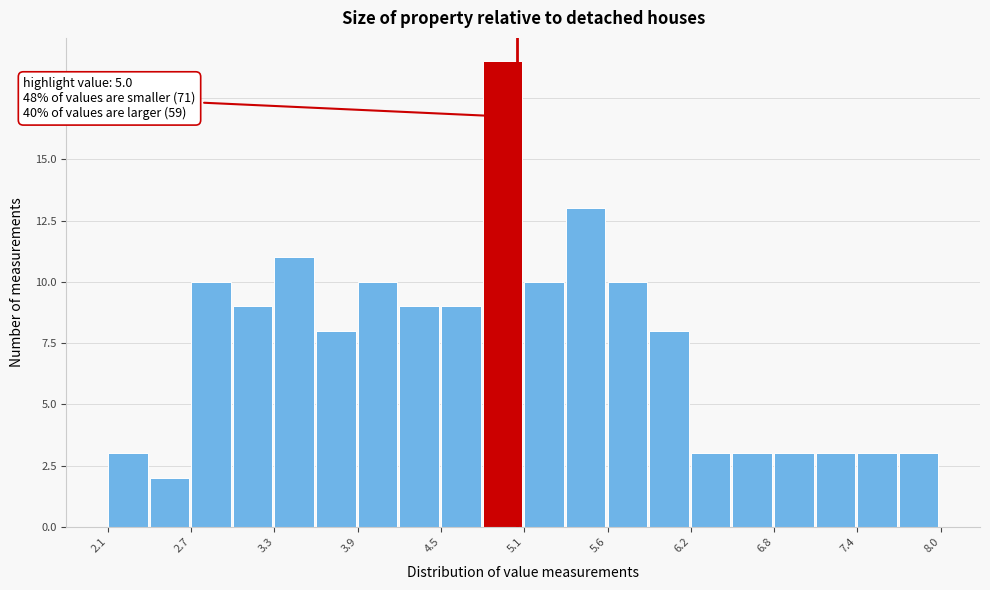

Around what value on the x-axis is the tallest bar? Give the approximate position of its centre, as read against the axis.

4.9